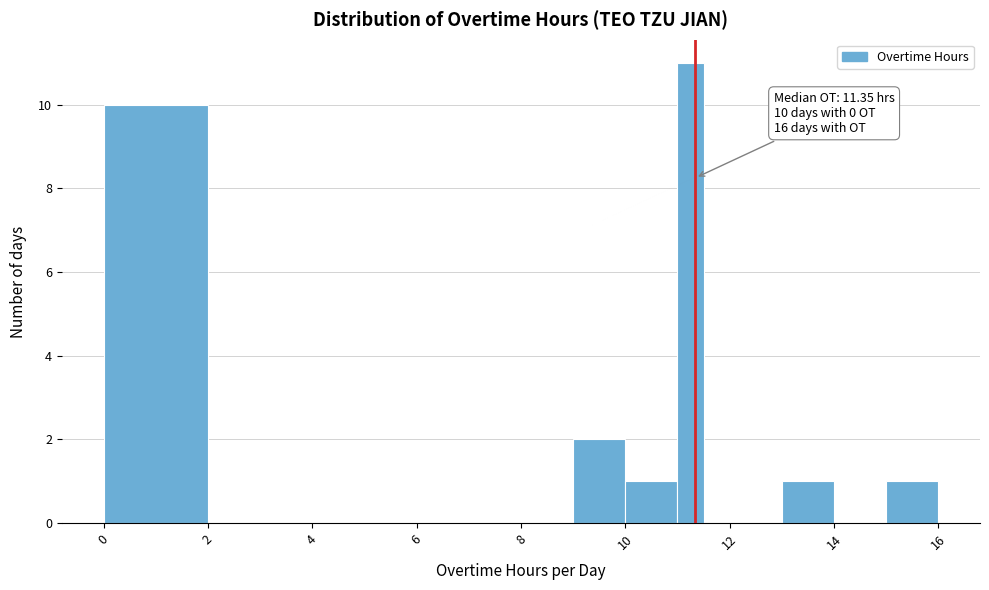

Around what value on the x-axis is the tallest bar? Give the approximate position of its centre, as read against the axis.

11.2